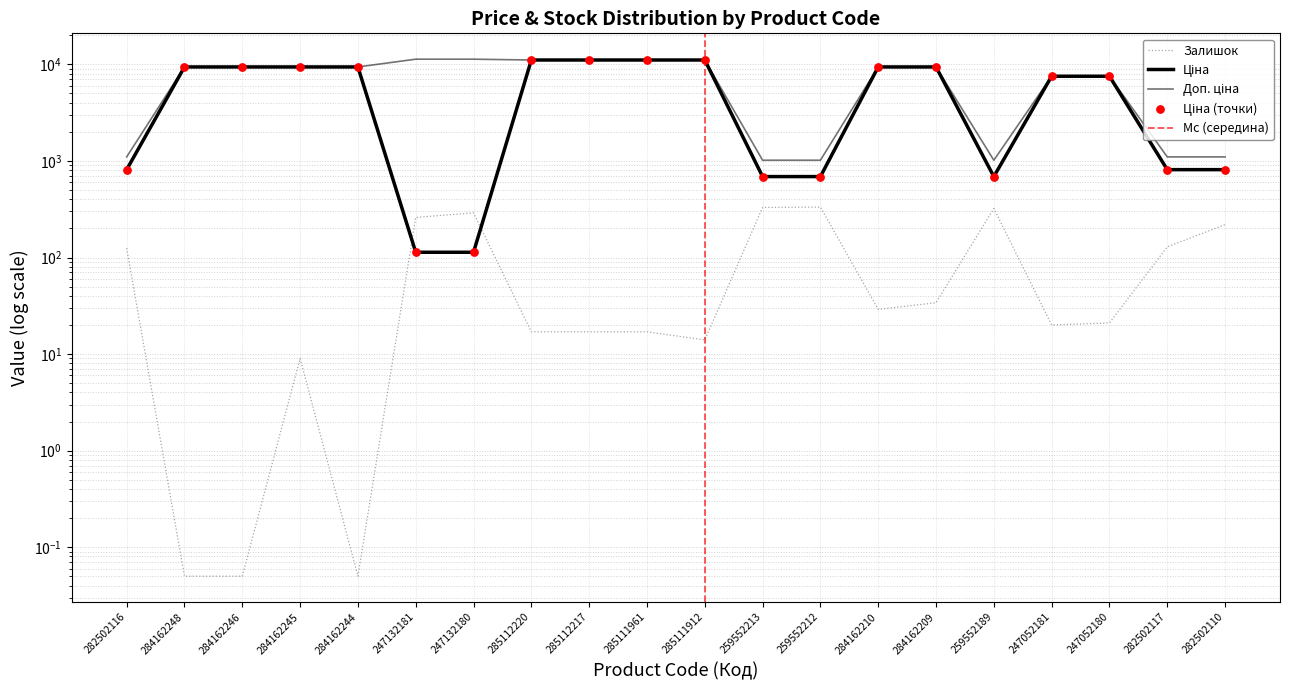

At how many categories does at least one series exceed 4652?

14